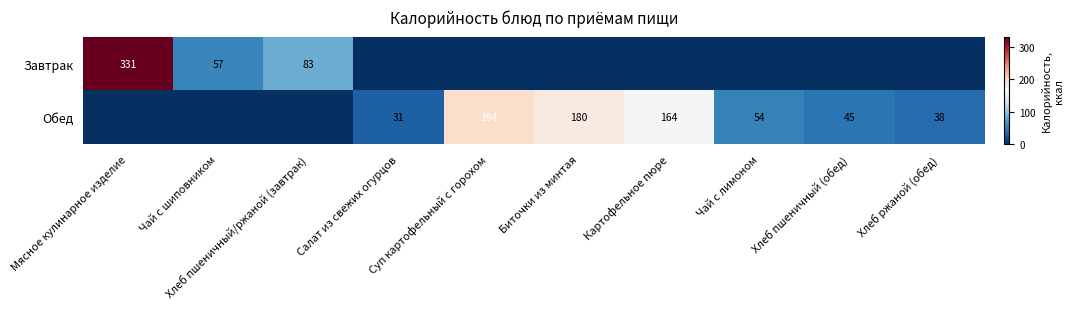

What is the difference between the second highest and second lowest values in the Обед series?

180.3